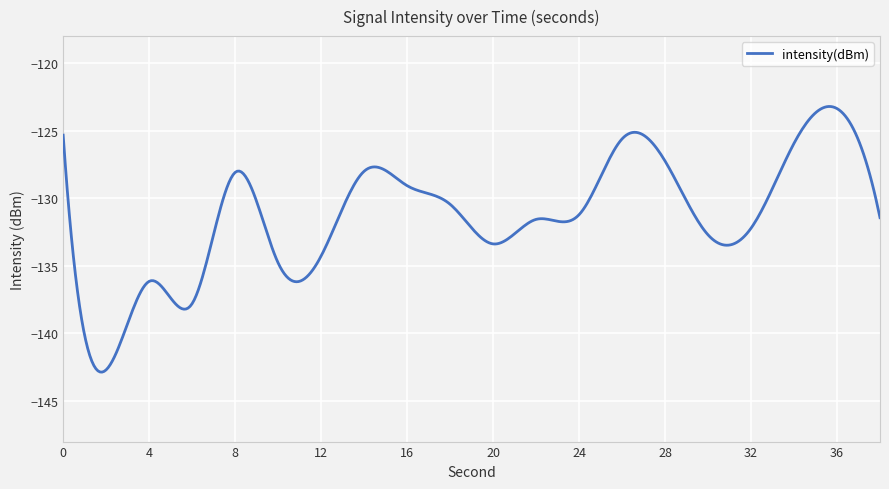

What is the smallest value displayed?

-142.9